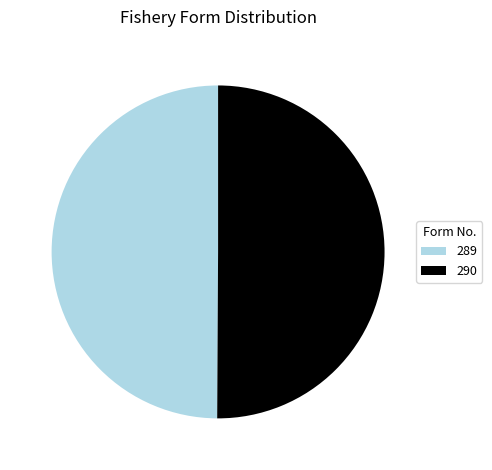

True or false: 289 accounts for 50% of the total.

True